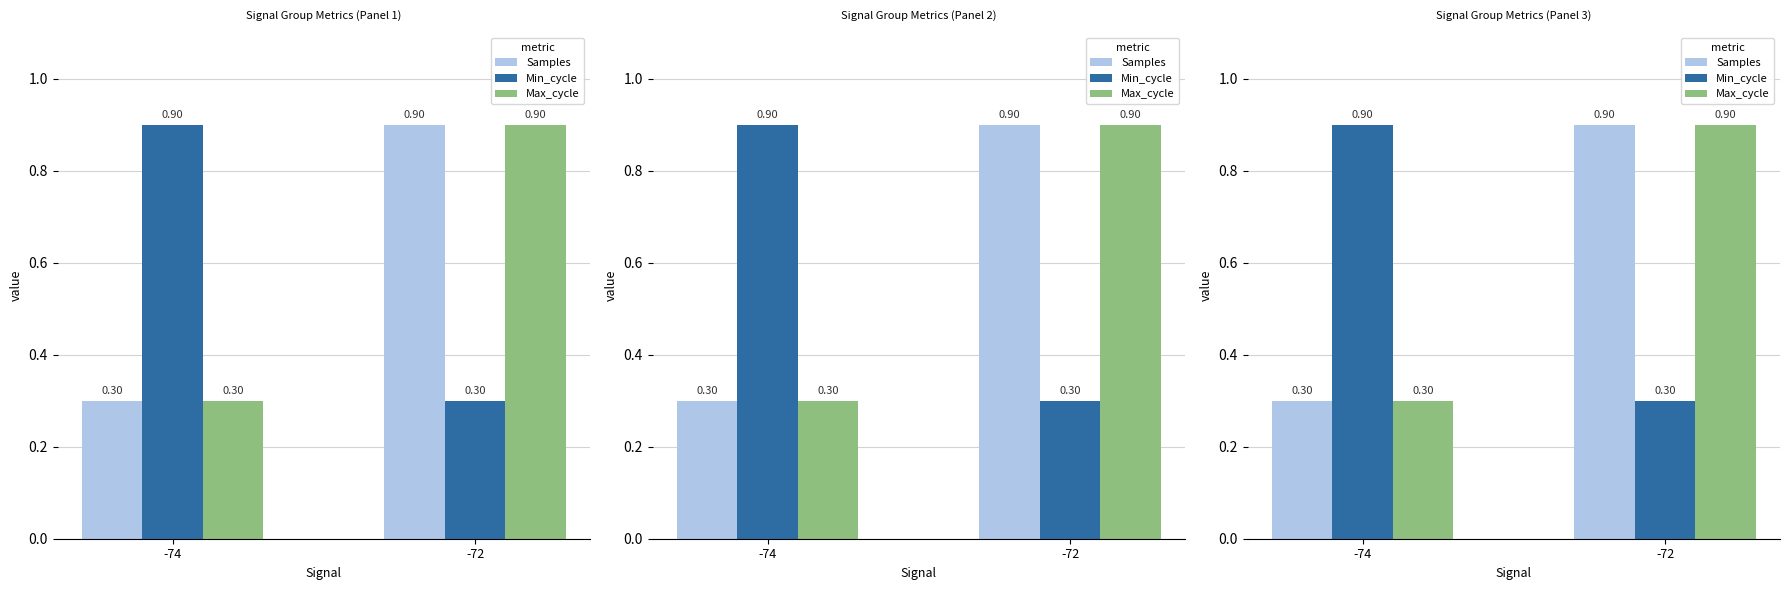

How many categories are shown in the chart?

2